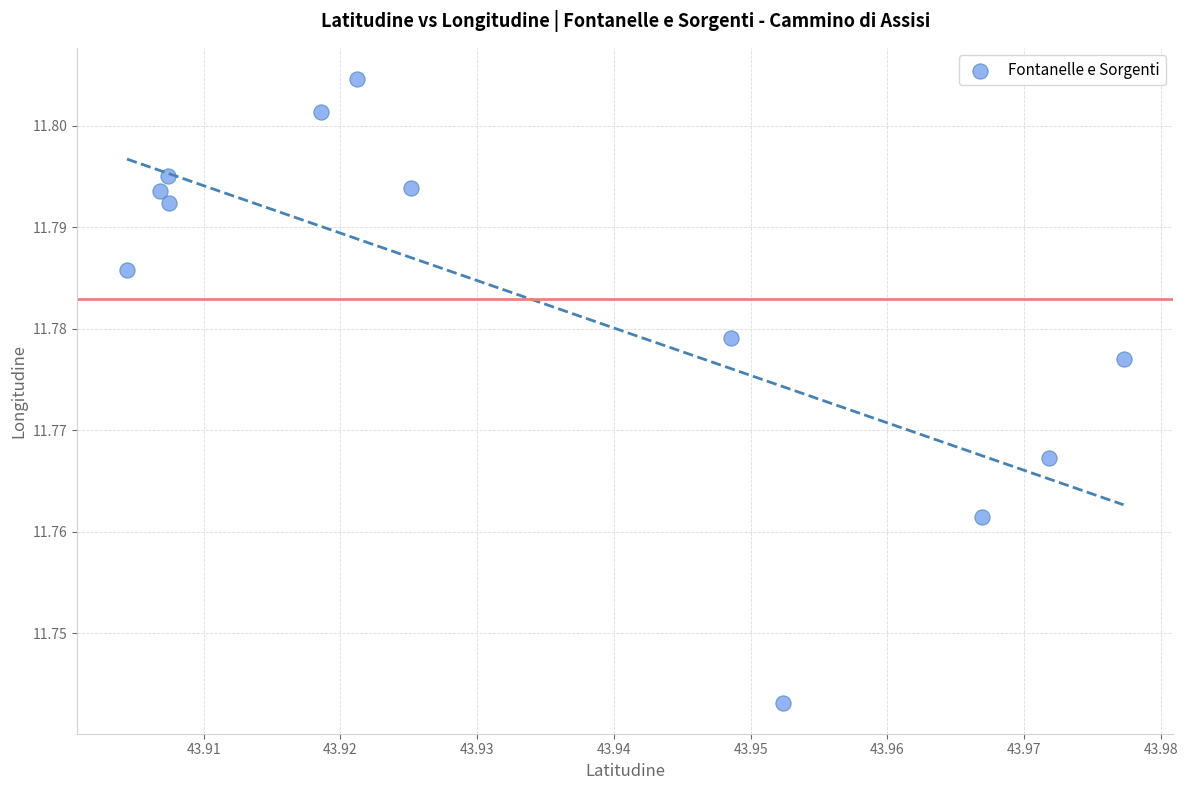

What is the average X value?

43.9